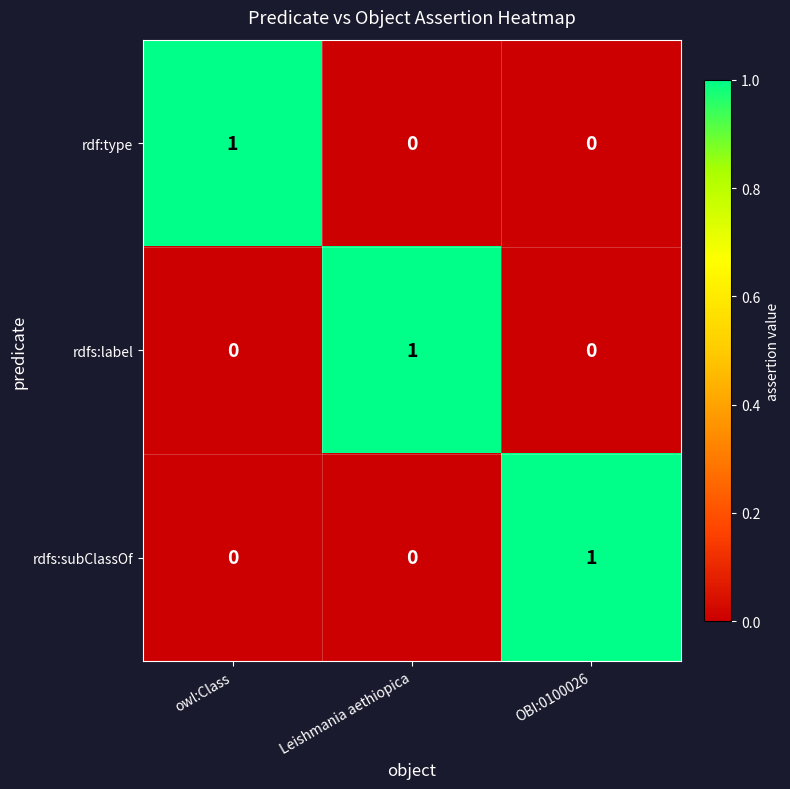

What is the total value across all series at OBI:0100026?

1